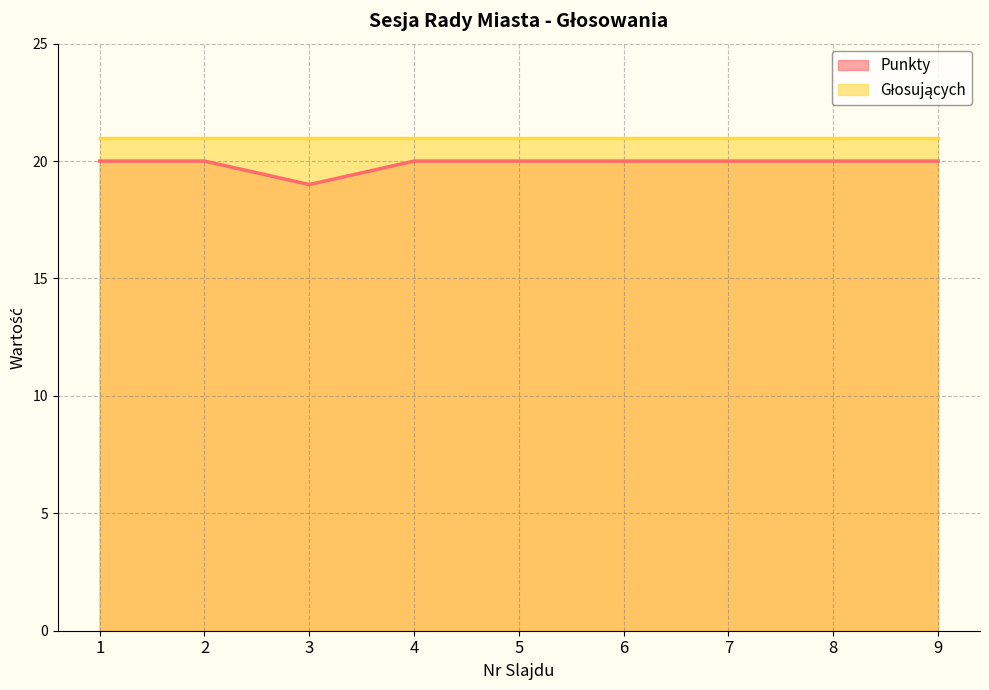

Read the value at 5.

20